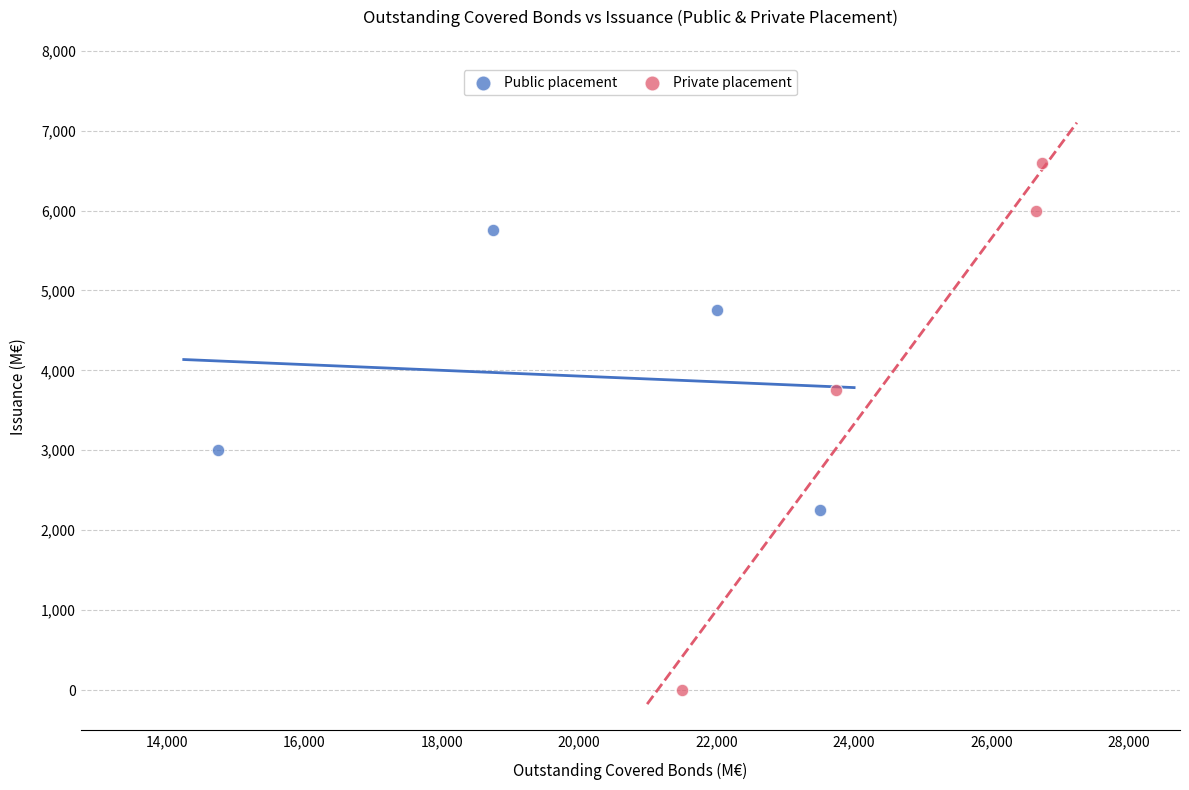

Which series has the widest spread of Y values?

Private placement